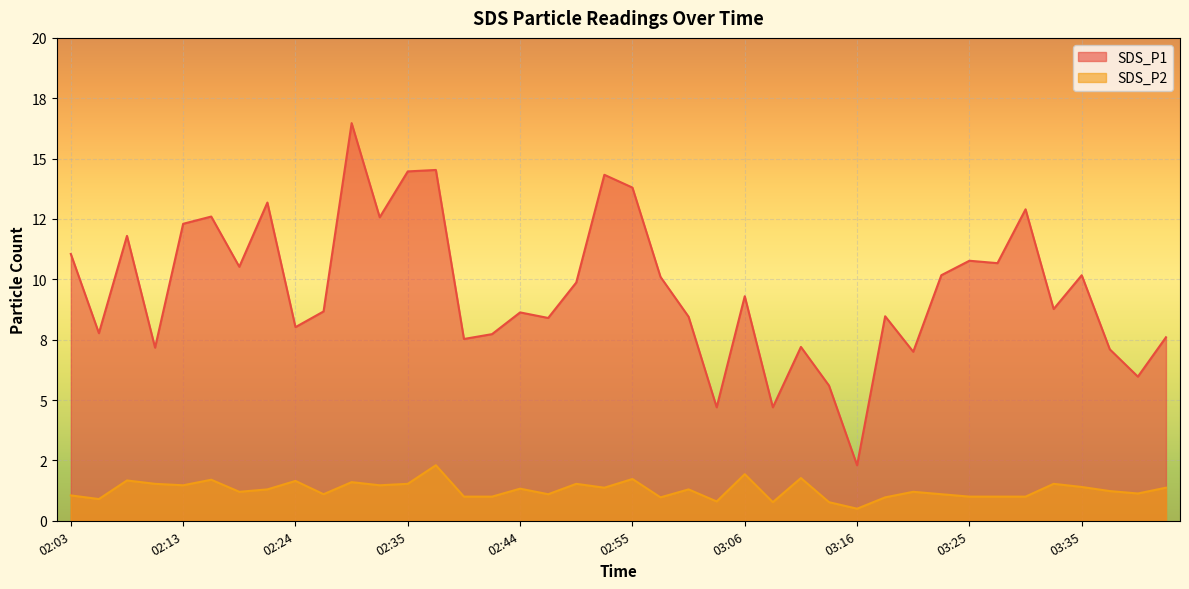

What value does the SDS_P2 series have at 02:42?

1.0